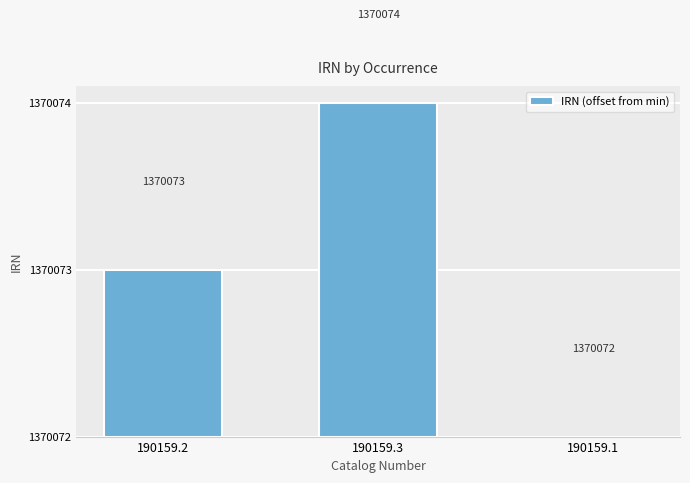

Are the bars horizontal?

No